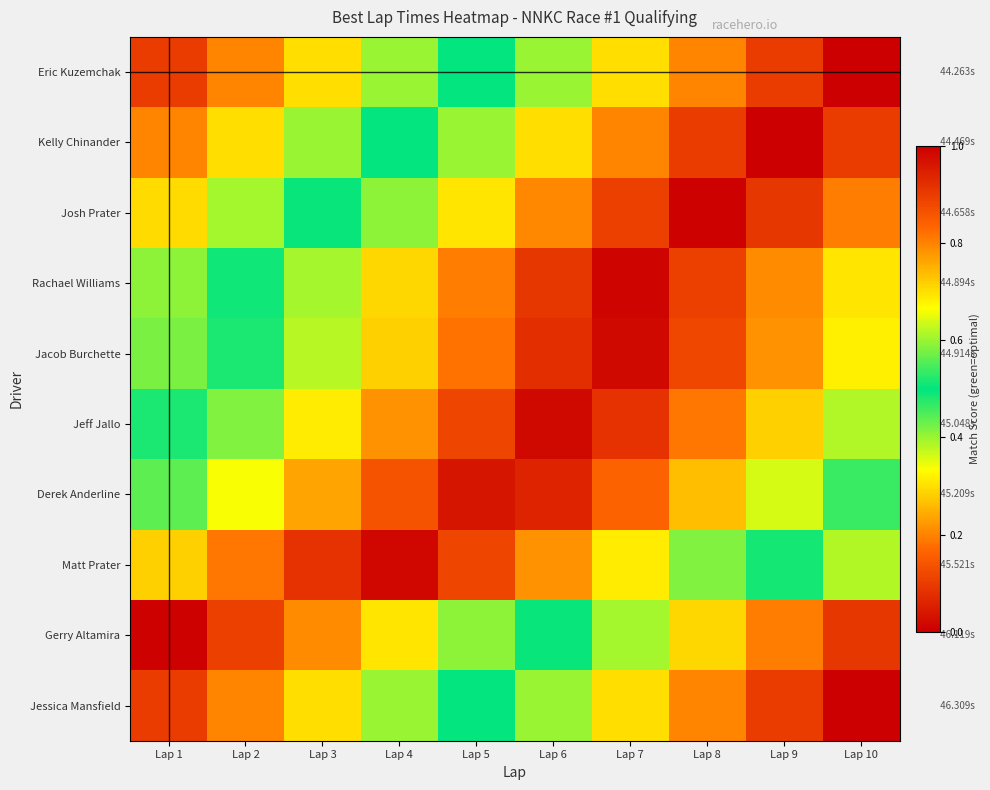

Reading left to right, transcribe all the data shown in this chart.

Eric Kuzemchak: Lap 1=0.1	Lap 2=0.2	Lap 3=0.3	Lap 4=0.4	Lap 5=0.5	Lap 6=0.6	Lap 7=0.7	Lap 8=0.8	Lap 9=0.9	Lap 10=1.0
Kelly Chinander: Lap 1=0.2	Lap 2=0.3	Lap 3=0.4	Lap 4=0.5	Lap 5=0.6	Lap 6=0.7	Lap 7=0.8	Lap 8=0.9	Lap 9=1.0	Lap 10=0.9
Josh Prater: Lap 1=0.3	Lap 2=0.4	Lap 3=0.5	Lap 4=0.6	Lap 5=0.7	Lap 6=0.8	Lap 7=0.9	Lap 8=1.0	Lap 9=0.9	Lap 10=0.8
Rachael Williams: Lap 1=0.4	Lap 2=0.5	Lap 3=0.6	Lap 4=0.7	Lap 5=0.8	Lap 6=0.9	Lap 7=1.0	Lap 8=0.9	Lap 9=0.8	Lap 10=0.7
Jacob Burchette: Lap 1=0.4	Lap 2=0.5	Lap 3=0.6	Lap 4=0.7	Lap 5=0.8	Lap 6=0.9	Lap 7=1.0	Lap 8=0.9	Lap 9=0.8	Lap 10=0.7
Jeff Jallo: Lap 1=0.5	Lap 2=0.6	Lap 3=0.7	Lap 4=0.8	Lap 5=0.9	Lap 6=1.0	Lap 7=0.9	Lap 8=0.8	Lap 9=0.7	Lap 10=0.6
Derek Anderline: Lap 1=0.6	Lap 2=0.7	Lap 3=0.8	Lap 4=0.9	Lap 5=1.0	Lap 6=0.9	Lap 7=0.8	Lap 8=0.7	Lap 9=0.6	Lap 10=0.5
Matt Prater: Lap 1=0.7	Lap 2=0.8	Lap 3=0.9	Lap 4=1.0	Lap 5=0.9	Lap 6=0.8	Lap 7=0.7	Lap 8=0.6	Lap 9=0.5	Lap 10=0.4
Gerry Altamira: Lap 1=1.0	Lap 2=0.9	Lap 3=0.8	Lap 4=0.7	Lap 5=0.6	Lap 6=0.5	Lap 7=0.4	Lap 8=0.3	Lap 9=0.2	Lap 10=0.1
Jessica Mansfield: Lap 1=0.9	Lap 2=0.8	Lap 3=0.7	Lap 4=0.6	Lap 5=0.5	Lap 6=0.4	Lap 7=0.3	Lap 8=0.2	Lap 9=0.1	Lap 10=0.0